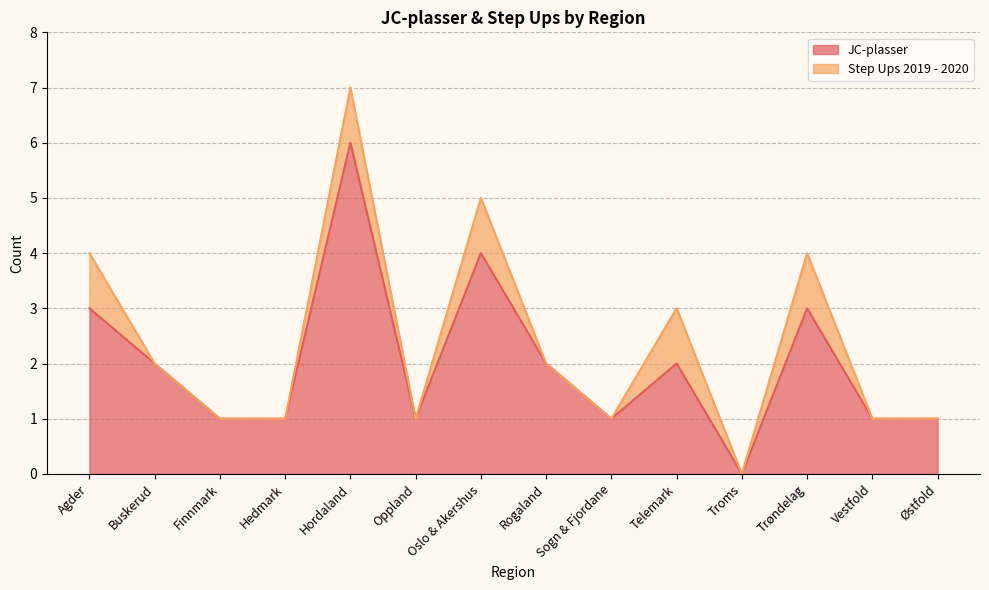

Reading right to left, transcribe all the data shown in this chart.

Østfold=1	Vestfold=1	Trøndelag=3	Troms=0	Telemark=2	Sogn & Fjordane=1	Rogaland=2	Oslo & Akershus=4	Oppland=1	Hordaland=6	Hedmark=1	Finnmark=1	Buskerud=2	Agder=3